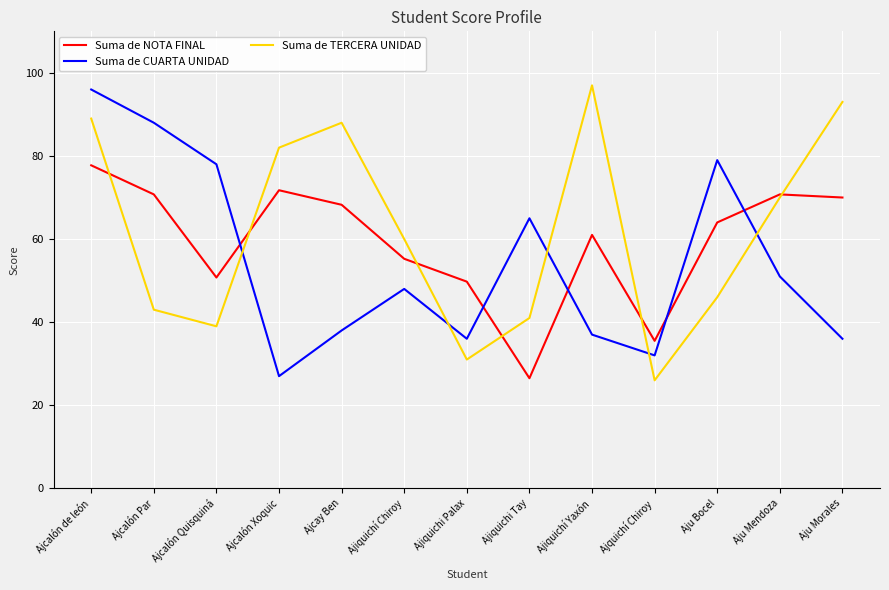

What are all the series names shown in the legend?

Suma de NOTA FINAL, Suma de CUARTA UNIDAD, Suma de TERCERA UNIDAD